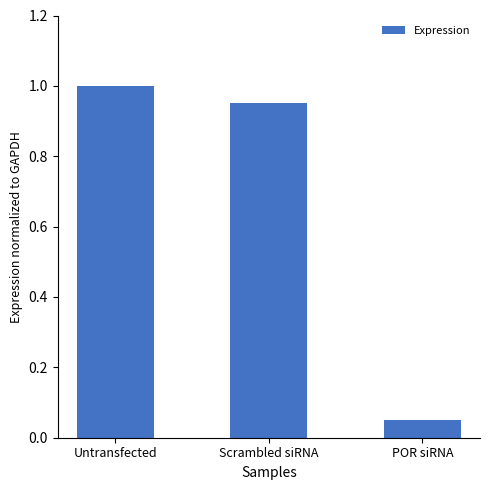

What is the average value?

0.7